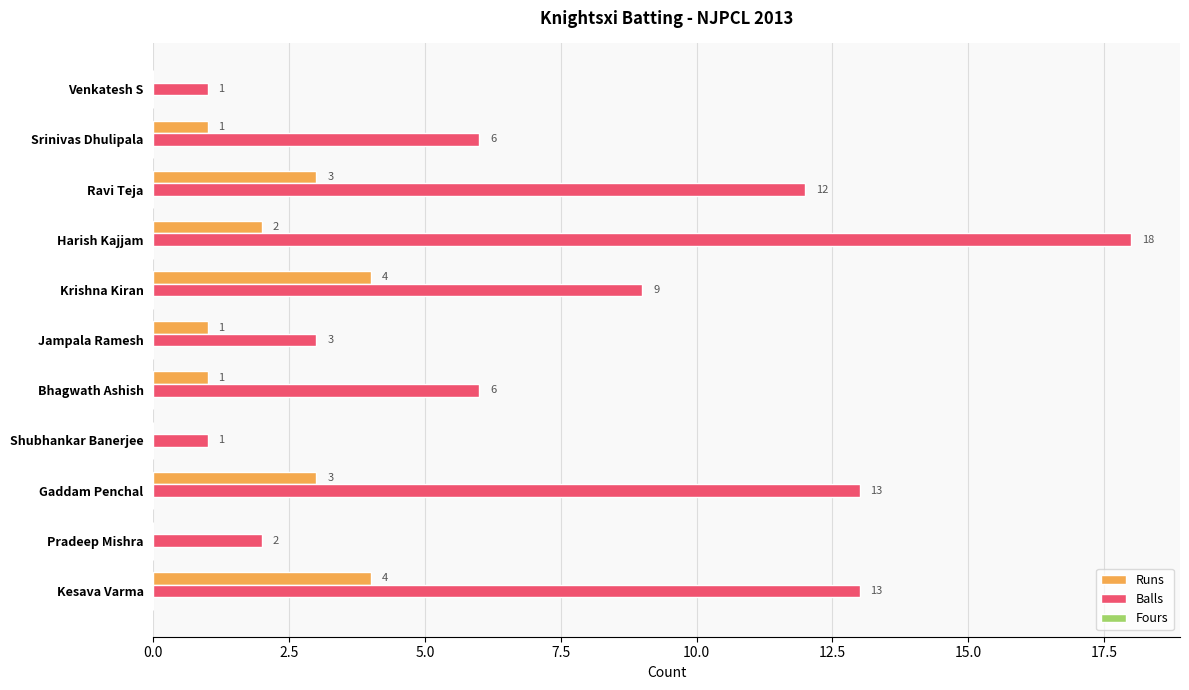

True or false: Runs has a value of 0 at Shubhankar Banerjee.

True